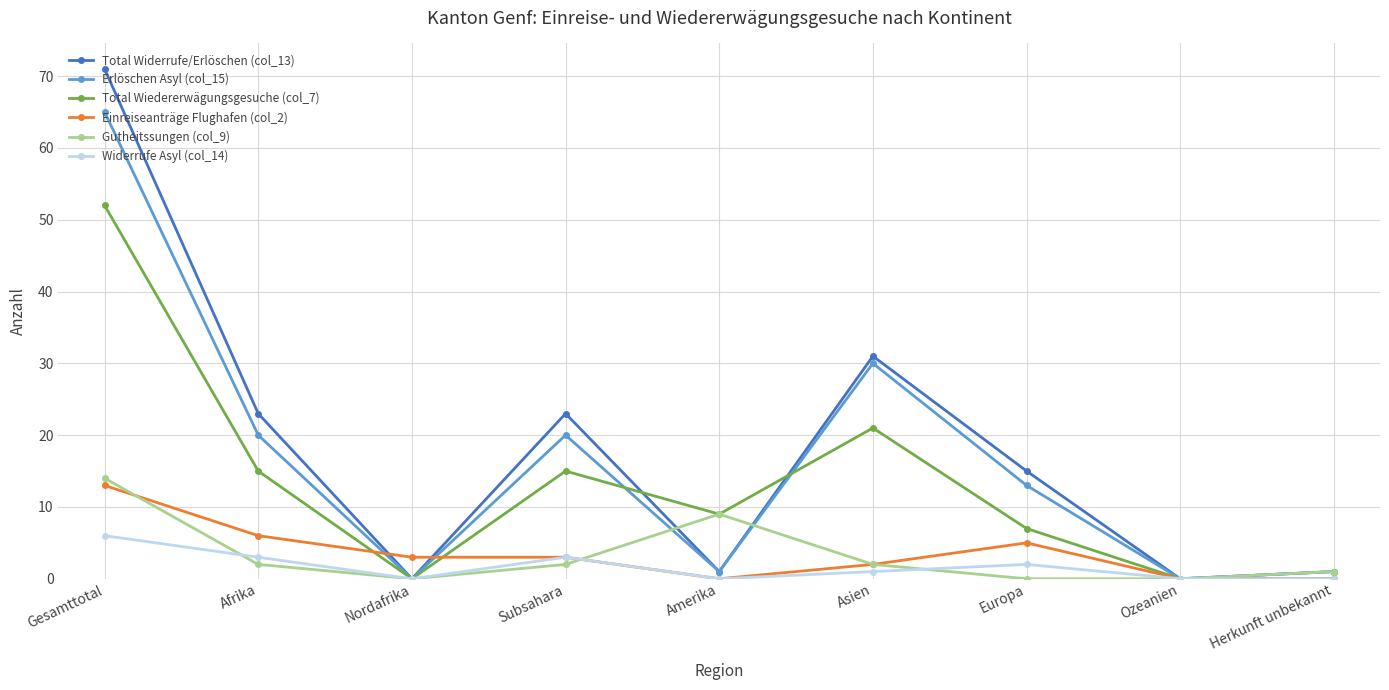

Which category has the highest value in the Total Widerrufe/Erlöschen (col_13) series?

Gesamttotal